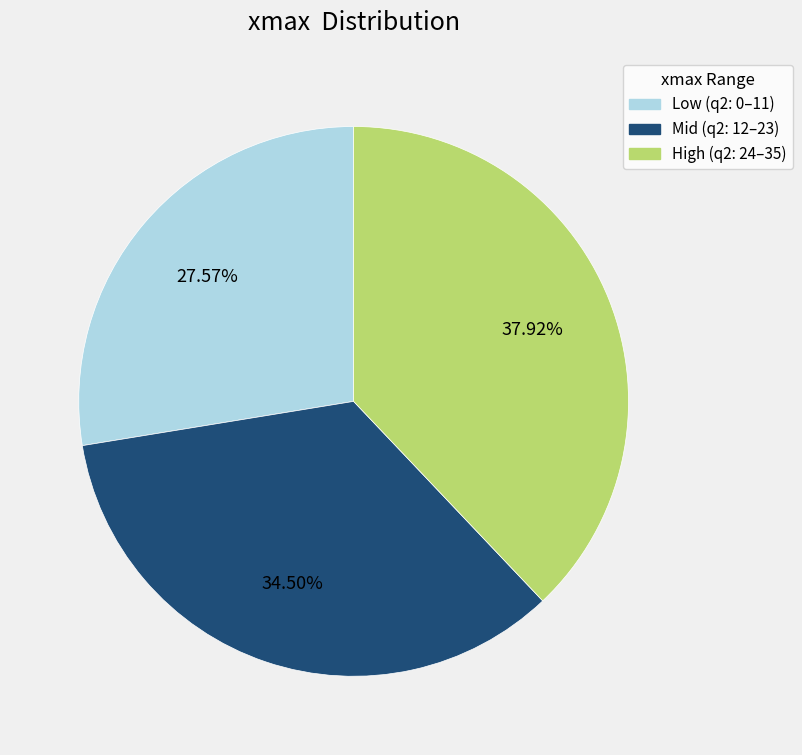

To the nearest percent, what is the average slice percentage?

33%